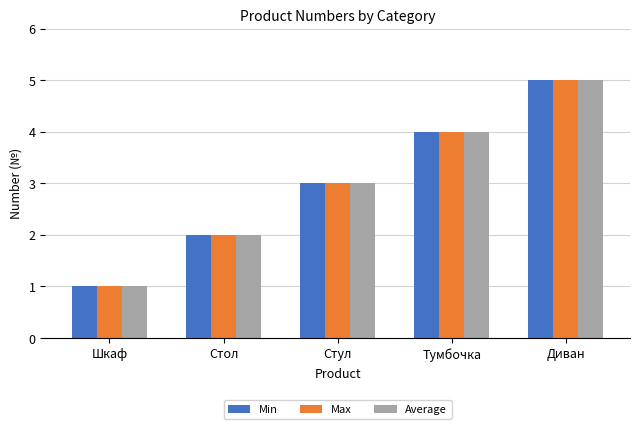

Count the number of data series in this chart.

3